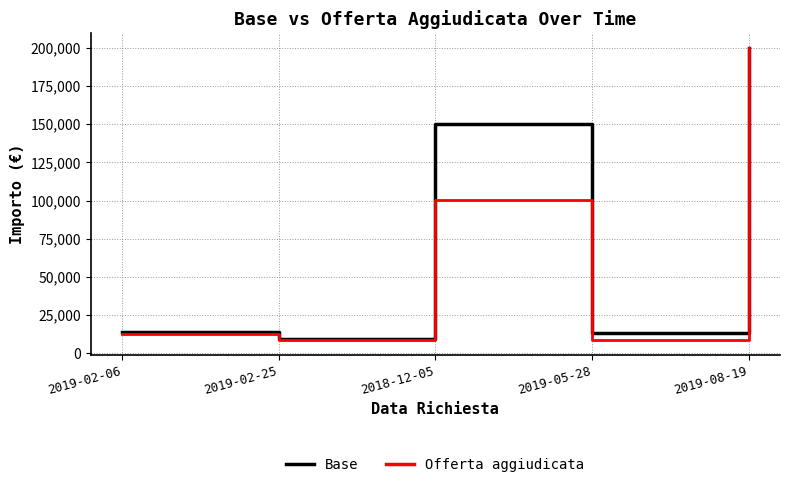

True or false: Offerta aggiudicata has more than 0 points higher than both neighbors.

True